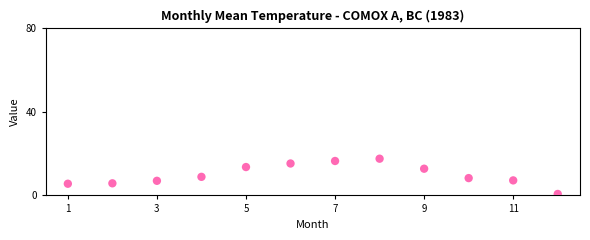

What is the range of X values (max minus min)?

11.0